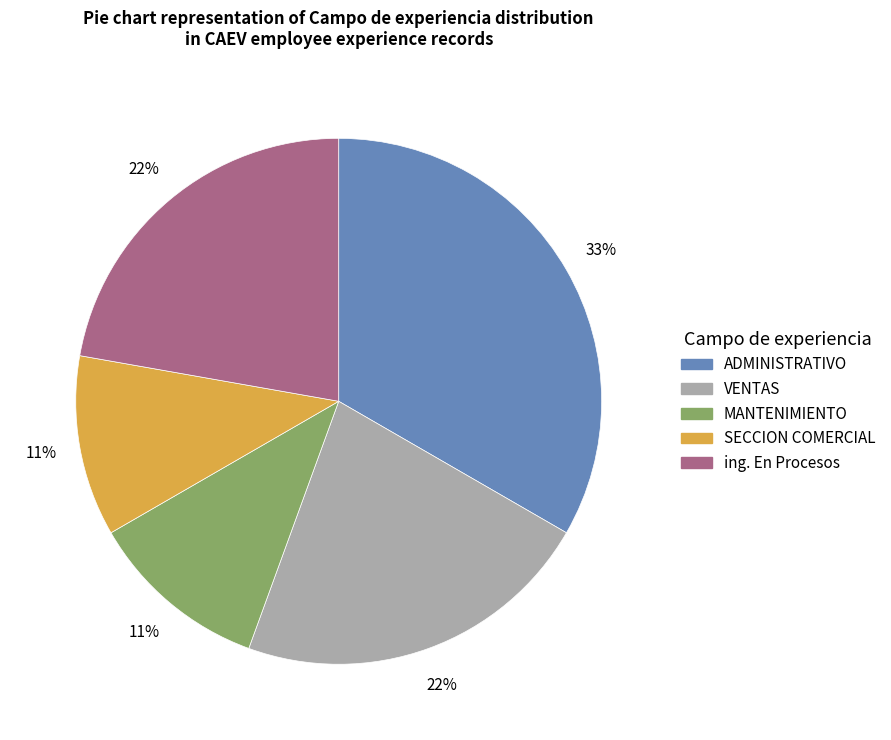

Does ing. En Procesos account for over 50% of the chart?

No